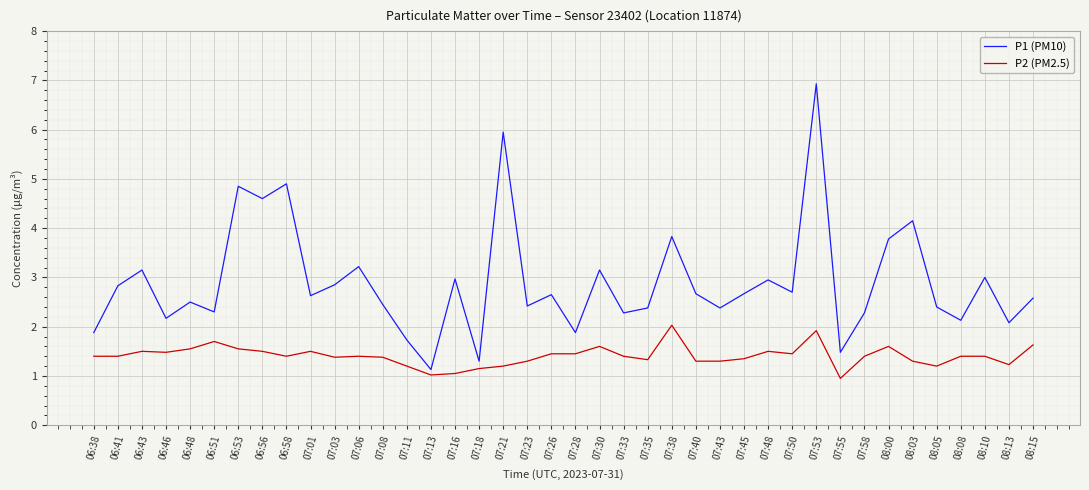

The value of P1 (PM10) at 06:46 is 0.9. True or false?

False